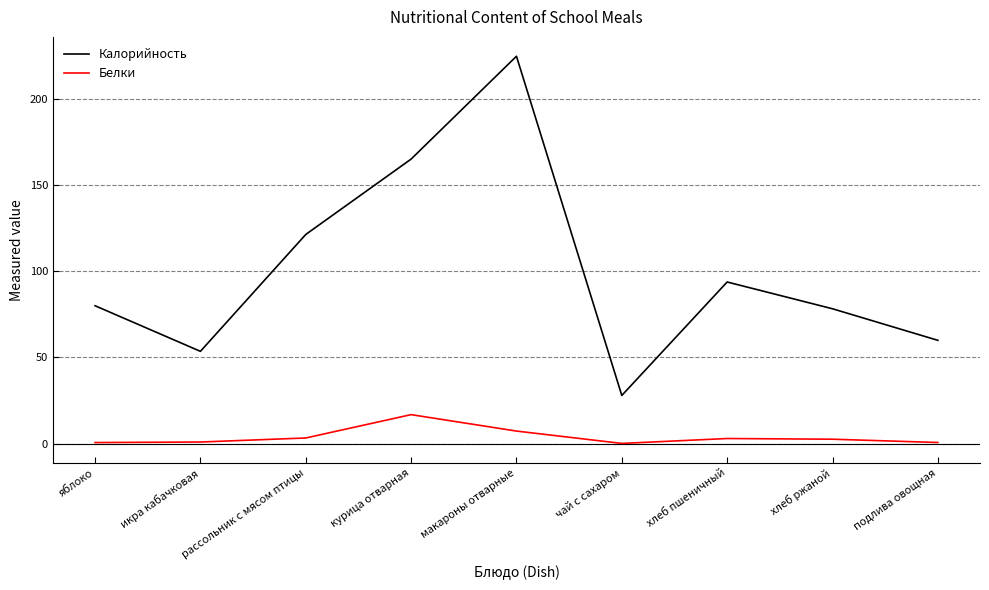

What is the average value of the Калорийность series?

100.5